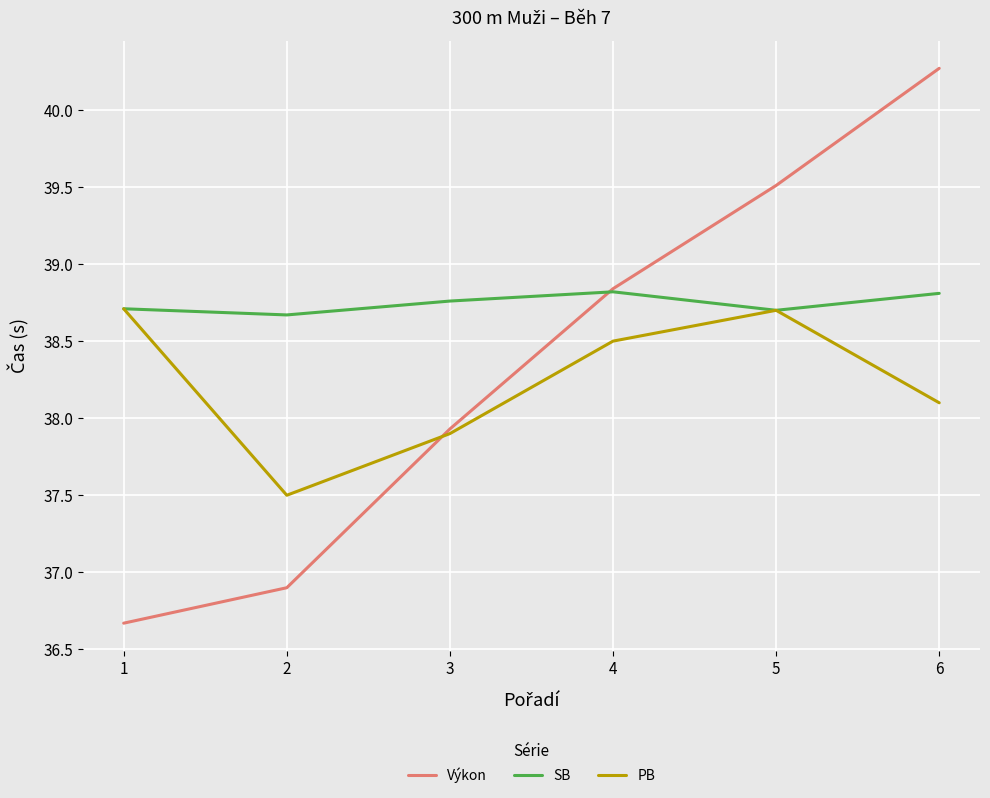

Which series changed the most between 4 and 6?

Výkon